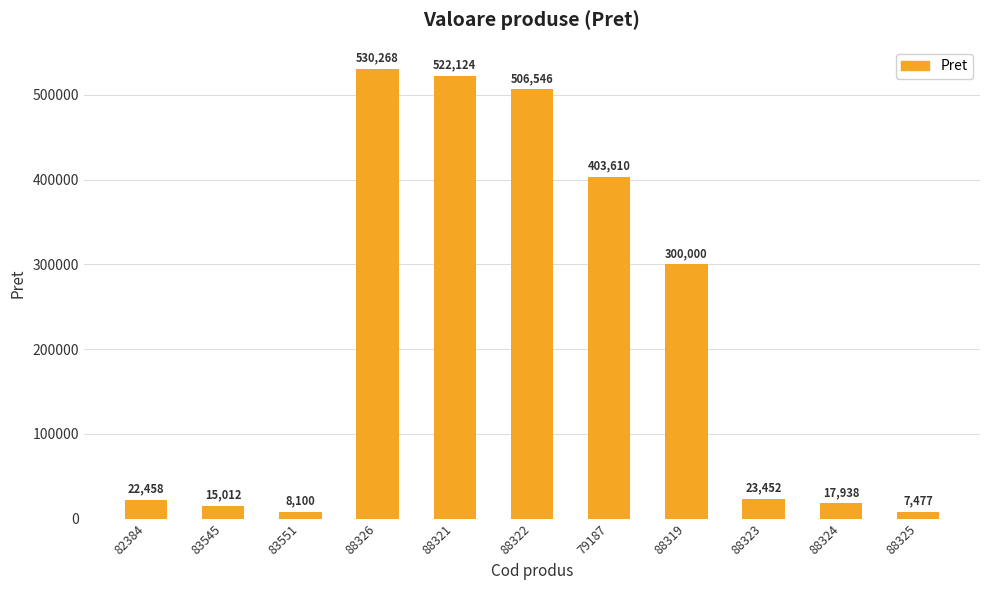

Reading right to left, what are all the values shown in this chart?

7477	17938	23452	300000	403610	506546	522124	530268	8100	15012	22458